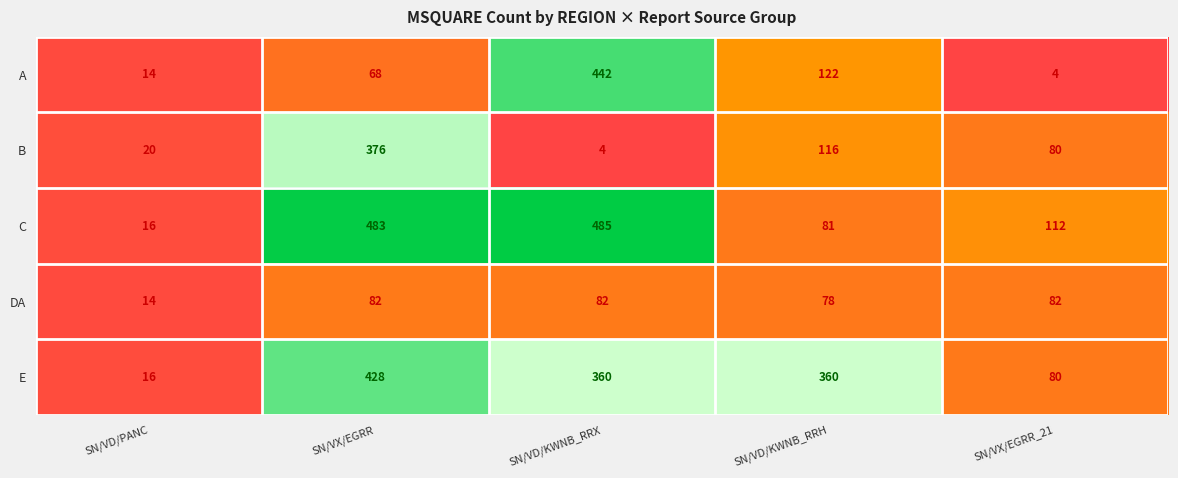

Count the number of categories in the chart.

5